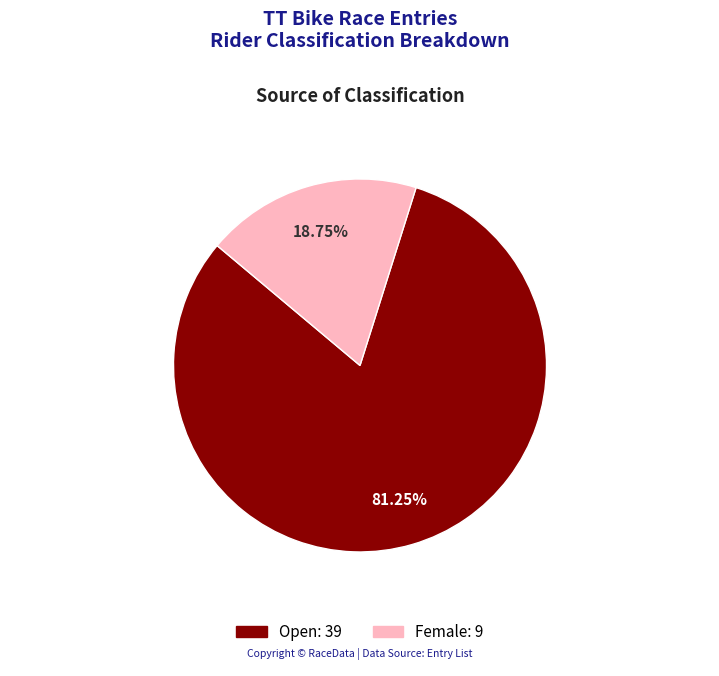

Is there a majority slice in this chart?

Yes